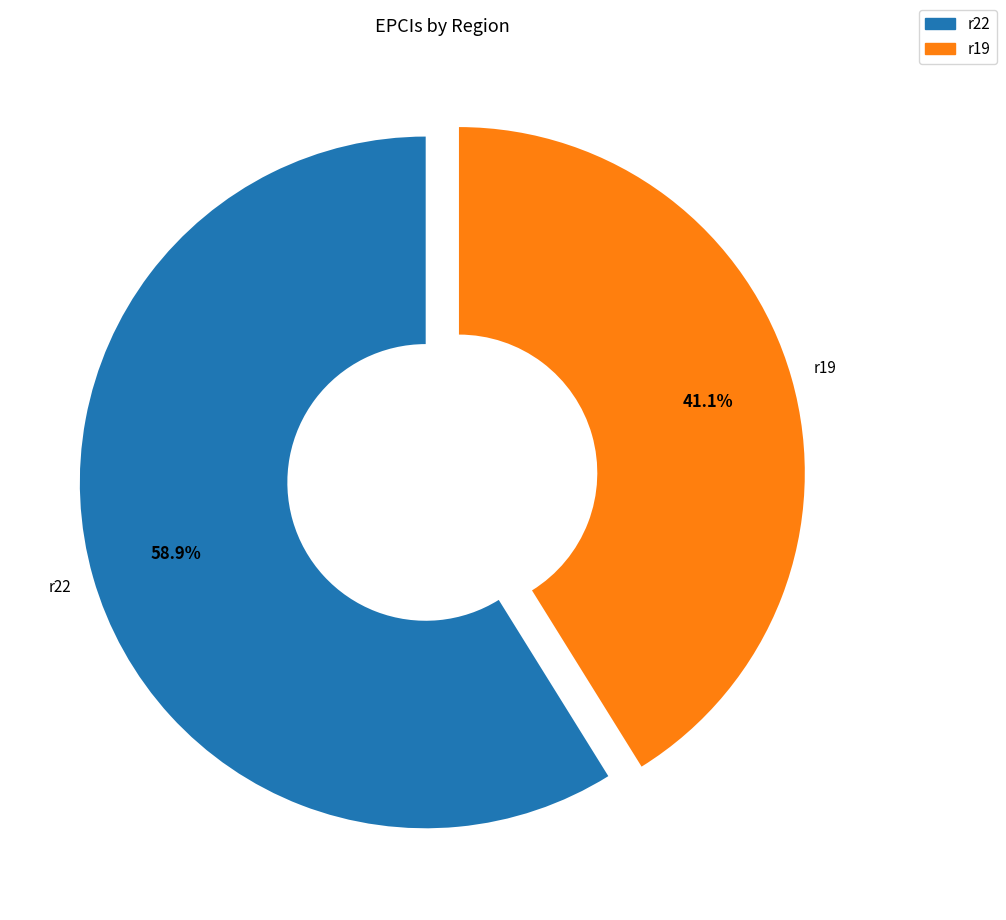

What is the ratio of the value at r19 to the value at r22?

0.7